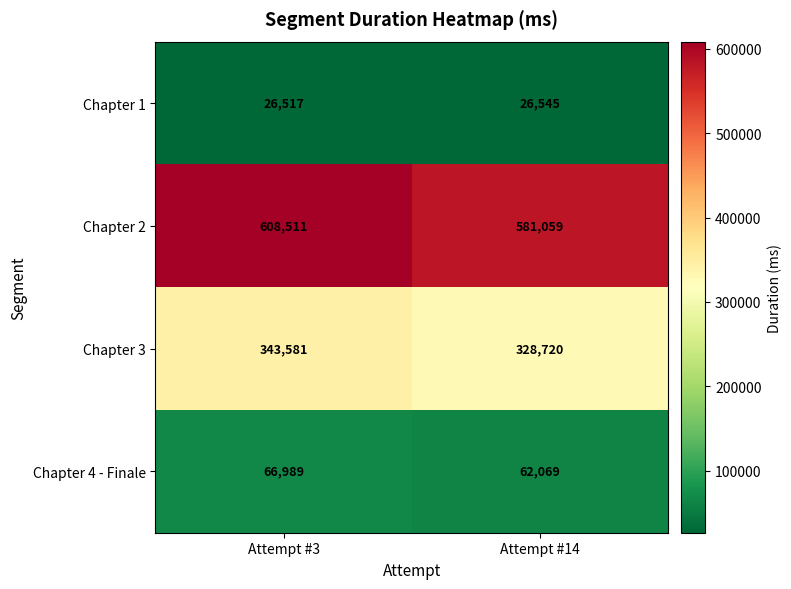

Reading left to right, list all the values displayed in this chart.

Chapter 1: 26517	26545
Chapter 2: 608511	581059
Chapter 3: 343581	328720
Chapter 4 - Finale: 66989	62069